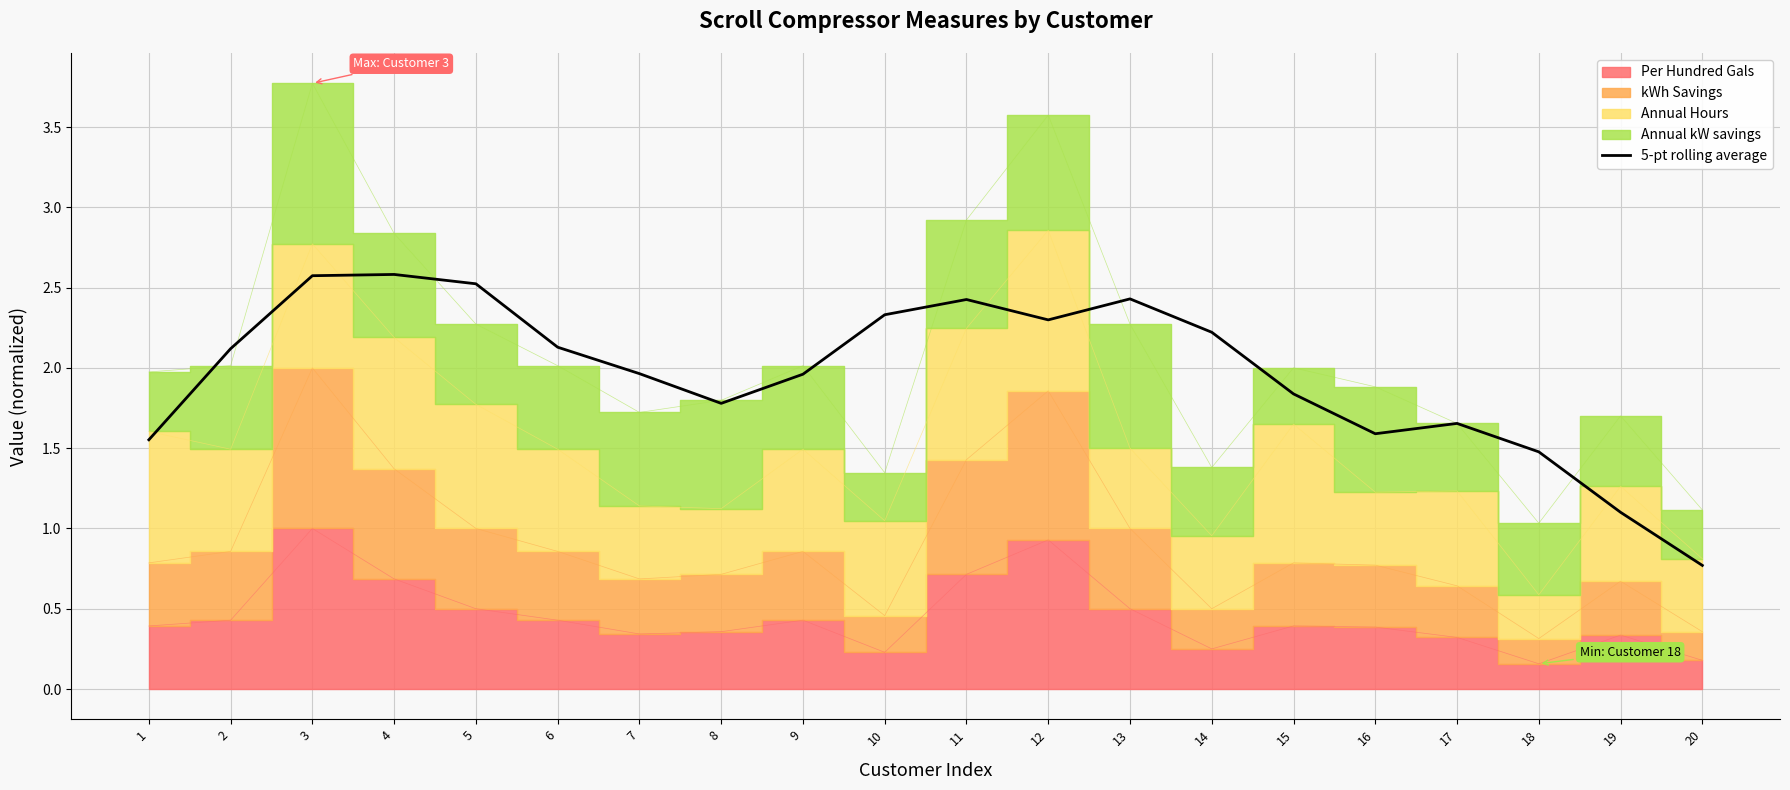

How many values are below 2?

10